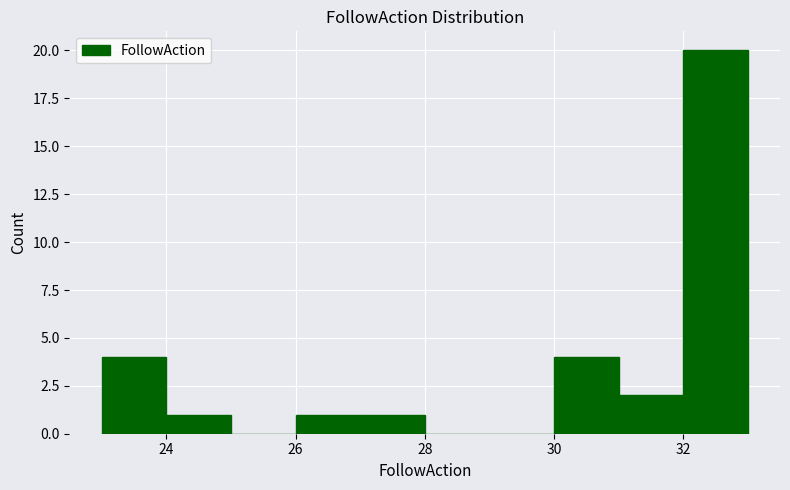

Over which range of the x-axis is the bar tallest?

32 to 33